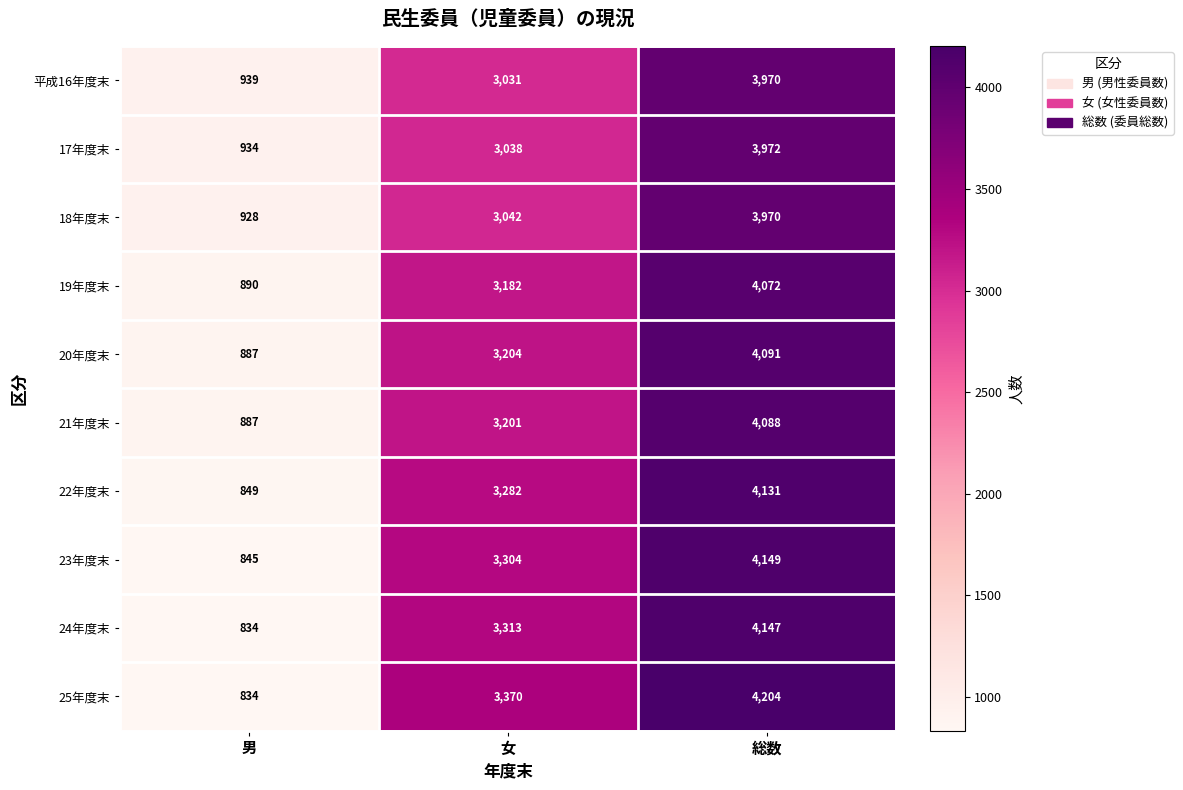

The 22年度末 series shows 1130 at 男. True or false?

False